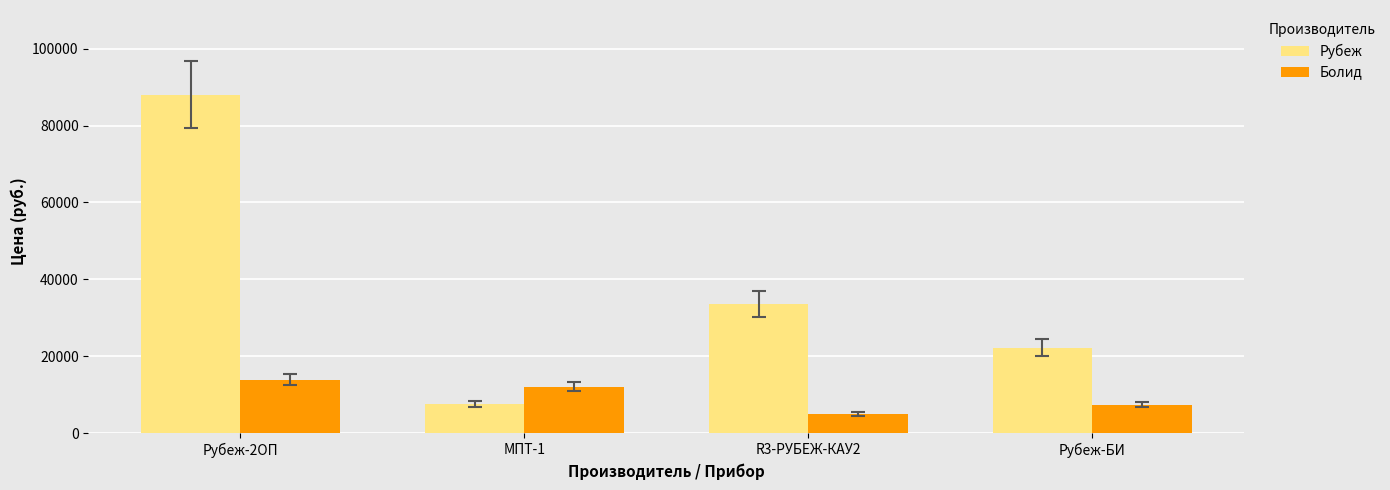

Which series has the largest total across all categories?

Рубеж